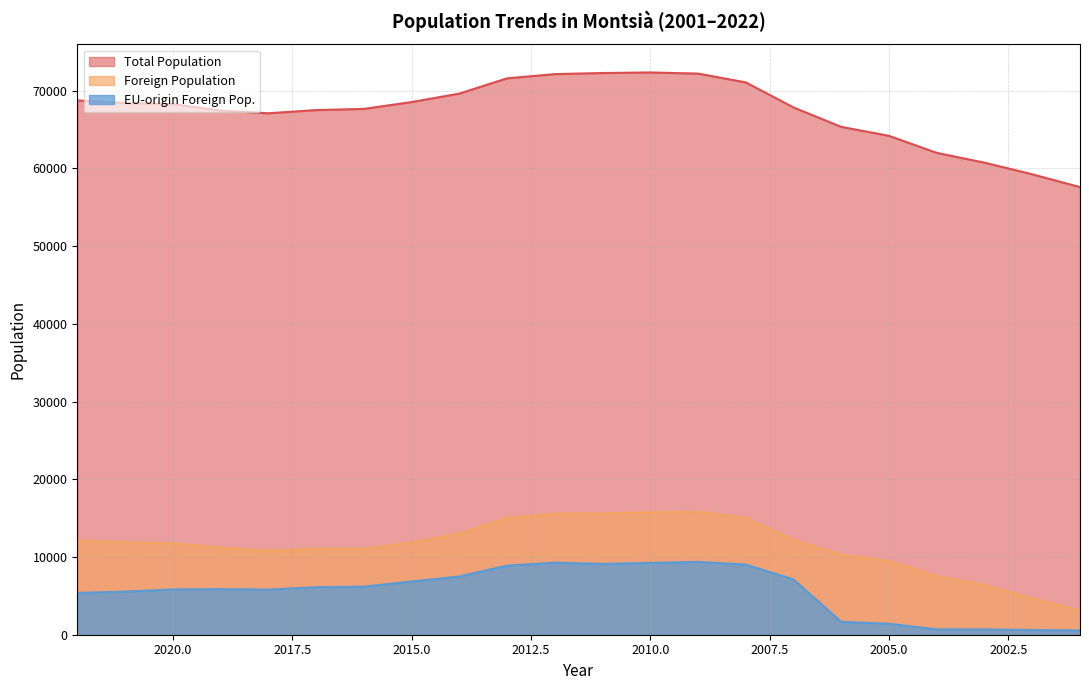

Rank the series by their maximum value, from highest to lowest.

Total Population, Foreign Population, EU-origin Foreign Pop.